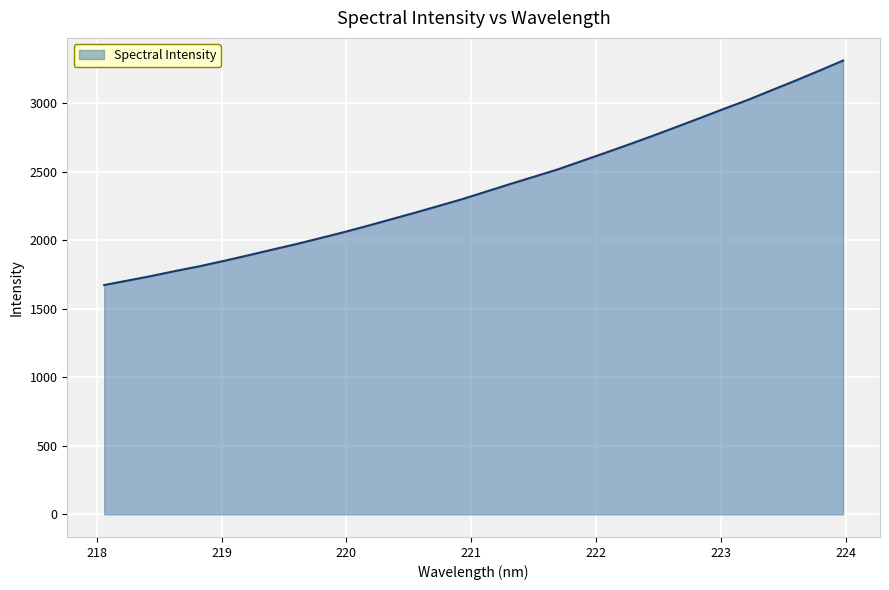

What is the difference between the maximum and minimum values?

1638.2